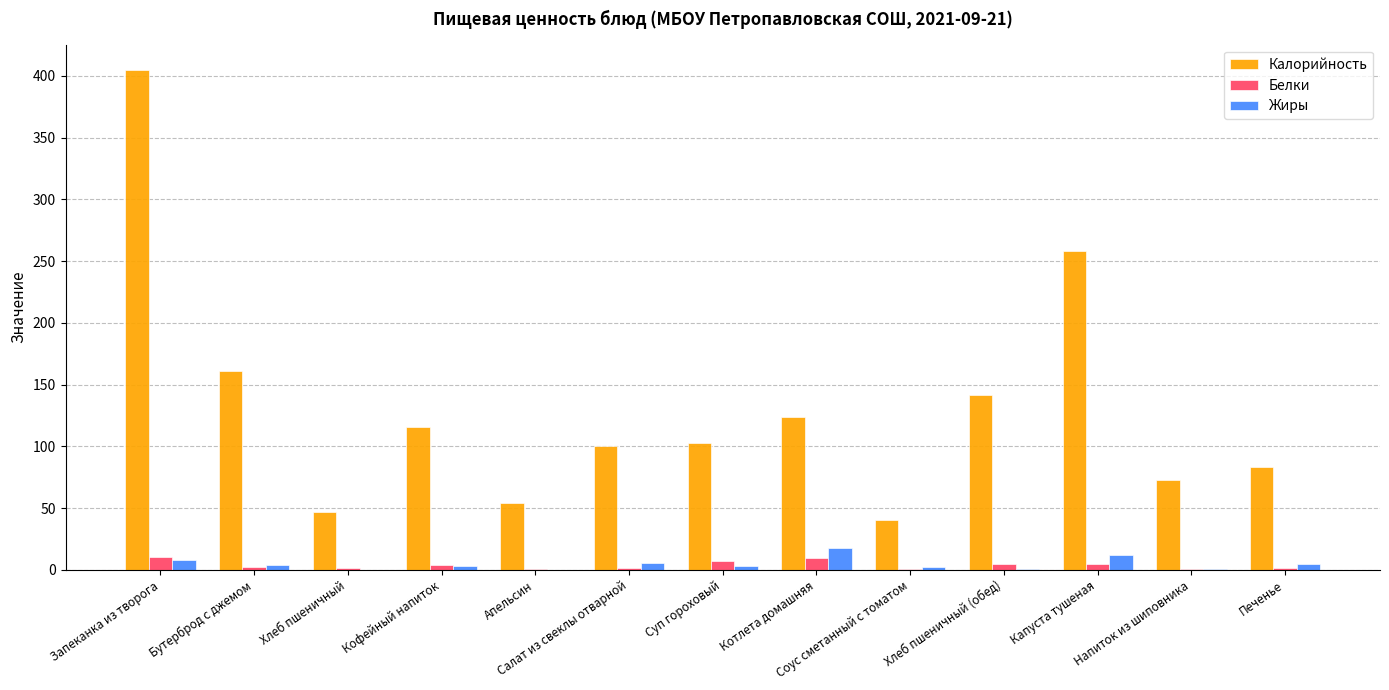

What is the sum of all Жиры values?

60.7